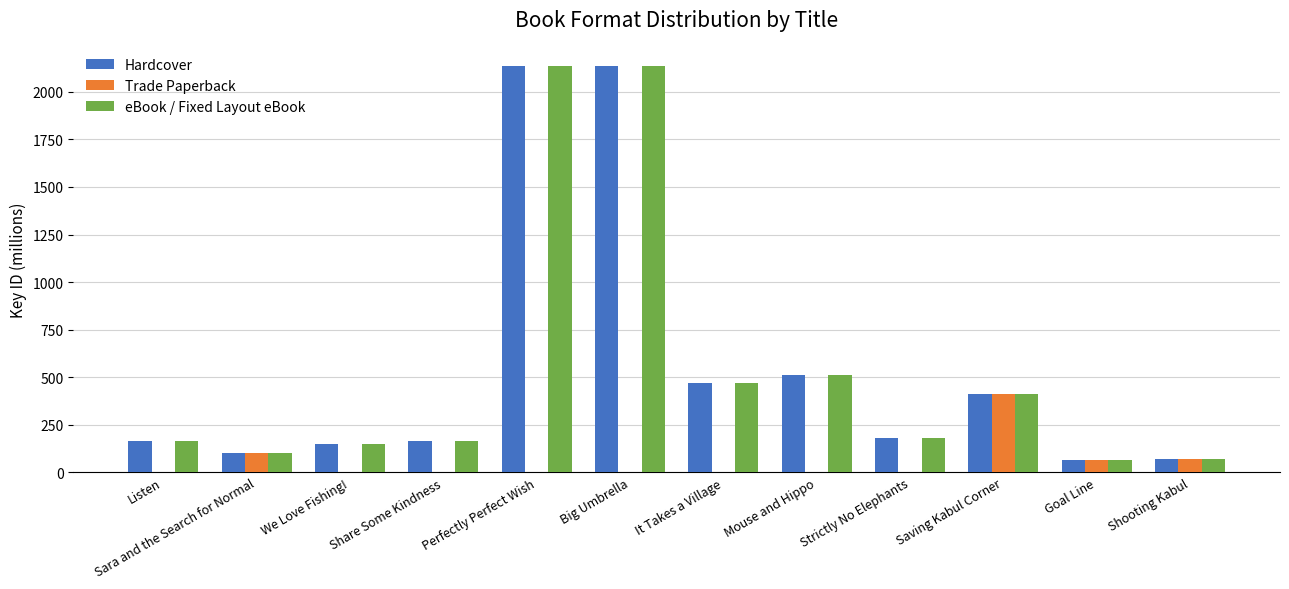

Is the value of Trade Paperback at Mouse and Hippo greater than the value of eBook / Fixed Layout eBook at Mouse and Hippo?

No